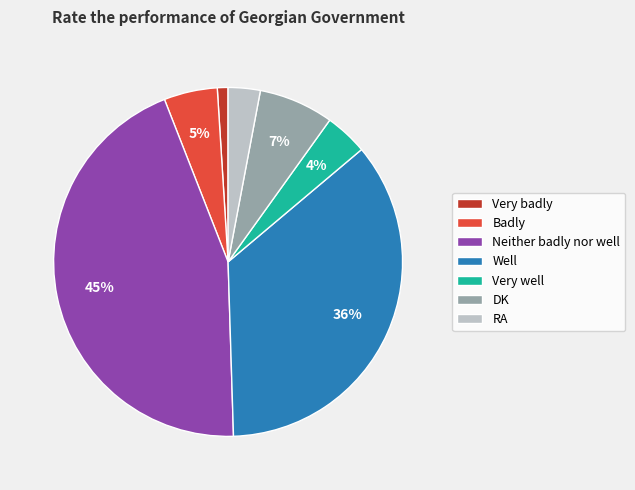

Is it true that Very well is 17% of the pie?

False